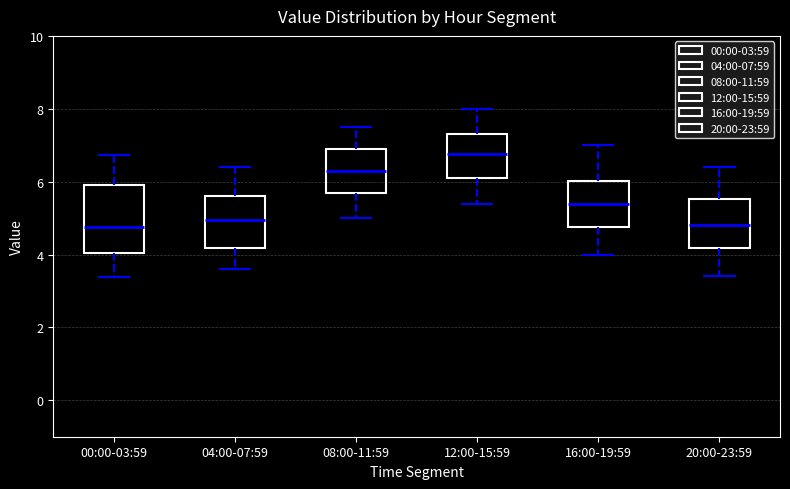

Reading left to right, transcribe this box plot: for each box, give where its median line is, the range the box spans, and where its two whiskers end, as read against the y-axis. The values are not printed on the chart, so give them approximately, as read against the axis.

00:00-03:59: median 4.8, box 4.0 to 6.0, whiskers 3.4 to 6.8
04:00-07:59: median 5.0, box 4.2 to 5.6, whiskers 3.6 to 6.4
08:00-11:59: median 6.4, box 5.6 to 7.0, whiskers 5.0 to 7.6
12:00-15:59: median 6.8, box 6.2 to 7.4, whiskers 5.4 to 8.0
16:00-19:59: median 5.4, box 4.8 to 6.0, whiskers 4.0 to 7.0
20:00-23:59: median 4.8, box 4.2 to 5.6, whiskers 3.4 to 6.4